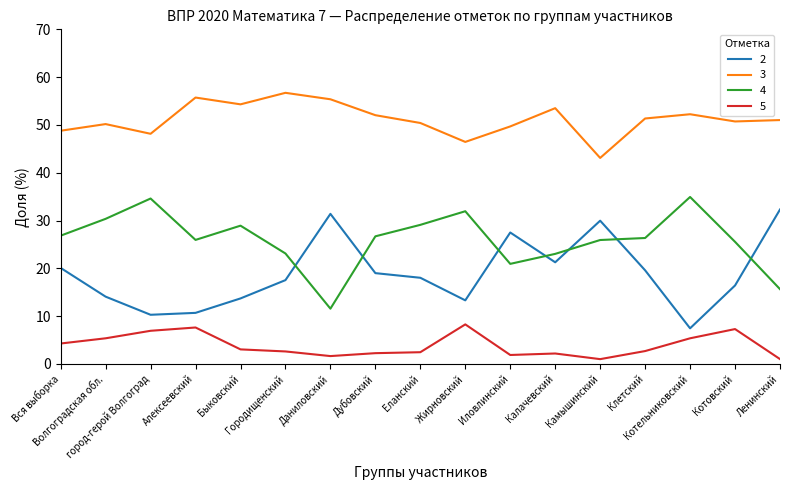

True or false: 5 and 3 cross at least once.

False